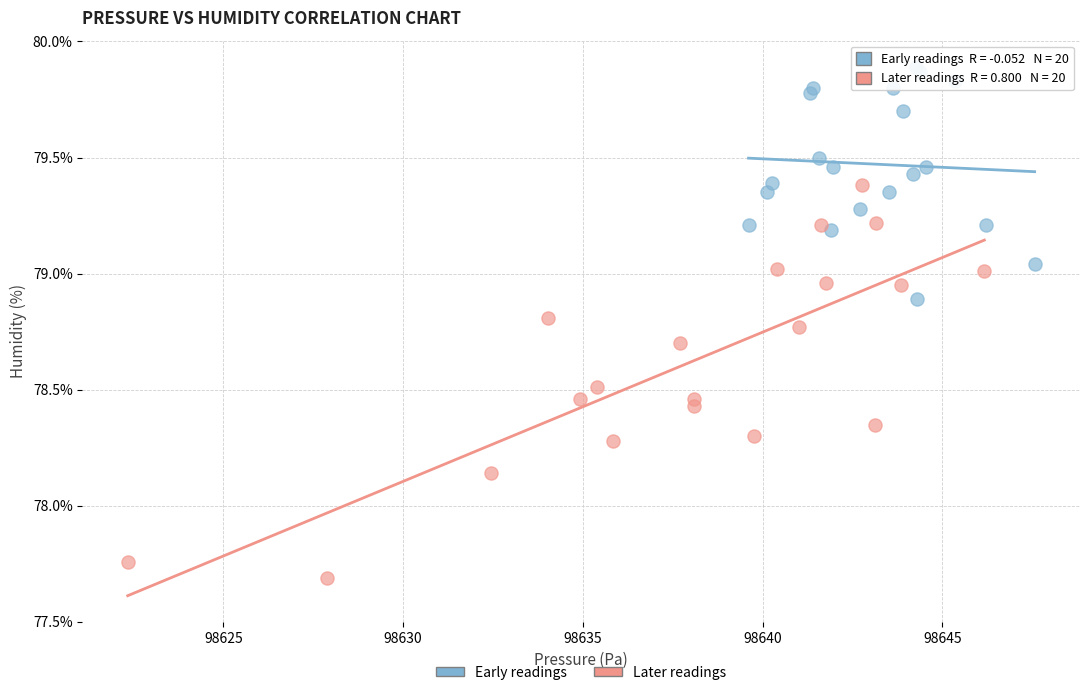

Which series has the largest Y range (max minus min)?

Later readings